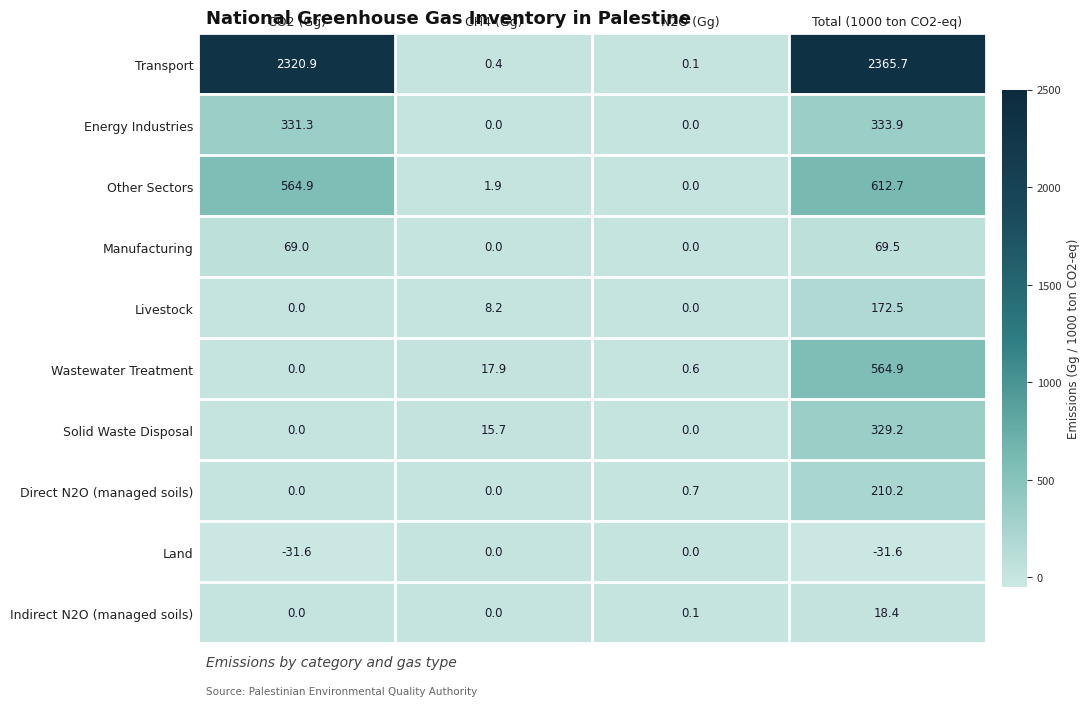

What is the approximate value of Energy Industries at CO2 (Gg)?

331.3